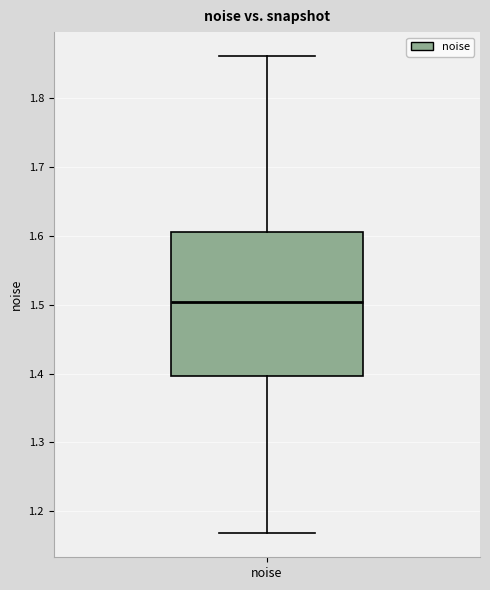

Read this box plot against the y-axis: the position of the median line, the range covered by the box, and the ends of both whiskers. The values are not printed on the chart, so give them approximately, as read against the axis.

median 1.50, box 1.40 to 1.61, whiskers 1.17 to 1.86